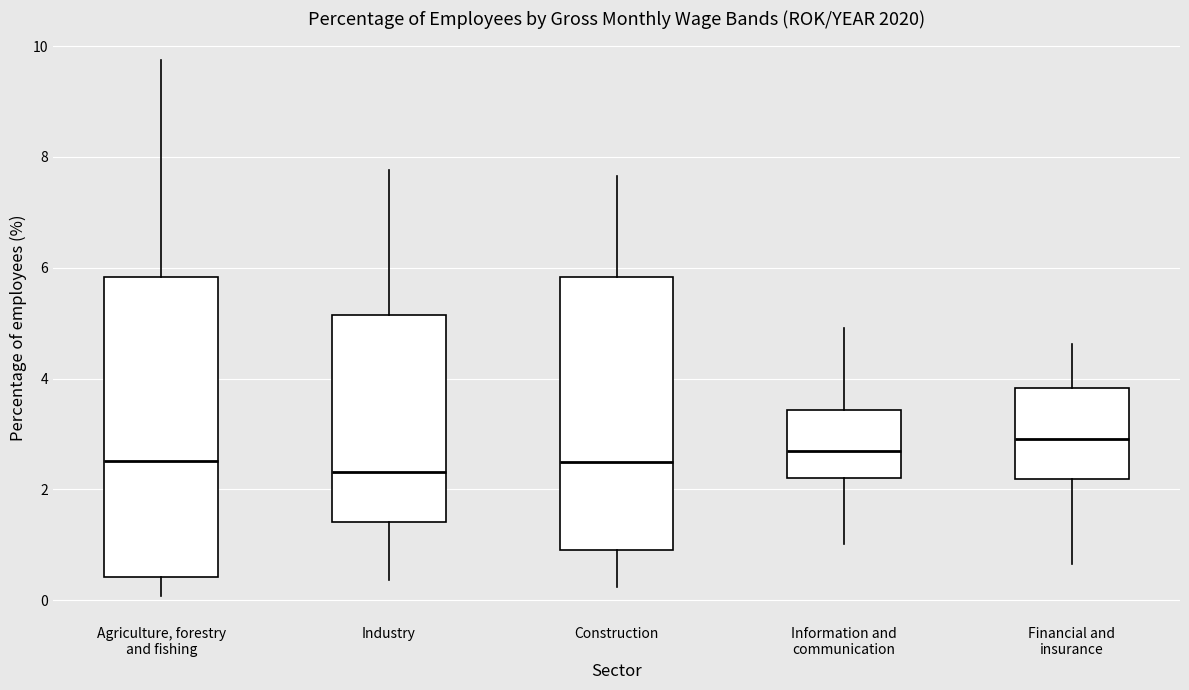

Reading left to right, transcribe this box plot: for each box, give where its median line is, the range the box spans, and where its two whiskers end, as read against the y-axis. The values are not printed on the chart, so give them approximately, as read against the axis.

Agriculture, forestry and fishing: median 2.6, box 0.4 to 5.8, whiskers 0.0 to 9.8
Industry: median 2.4, box 1.4 to 5.2, whiskers 0.4 to 7.8
Construction: median 2.6, box 1.0 to 5.8, whiskers 0.2 to 7.6
Information and communication: median 2.6, box 2.2 to 3.4, whiskers 1.0 to 5.0
Financial and insurance: median 3.0, box 2.2 to 3.8, whiskers 0.6 to 4.6